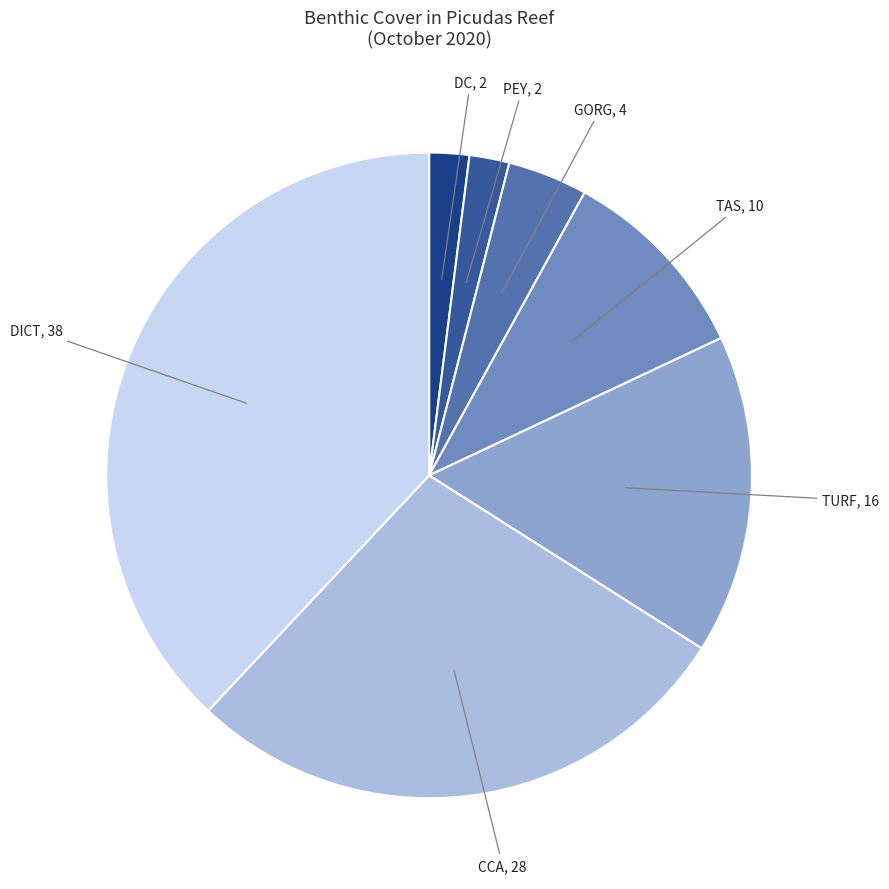

Which has a higher value, TURF or TAS?

TURF